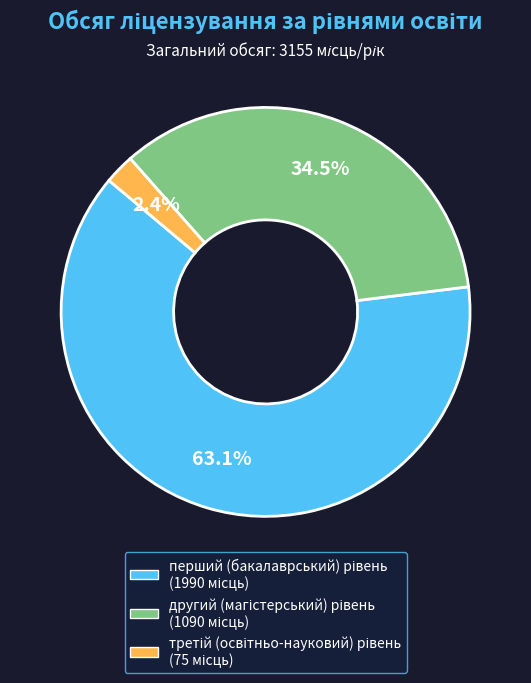

Does any single category account for the majority?

Yes